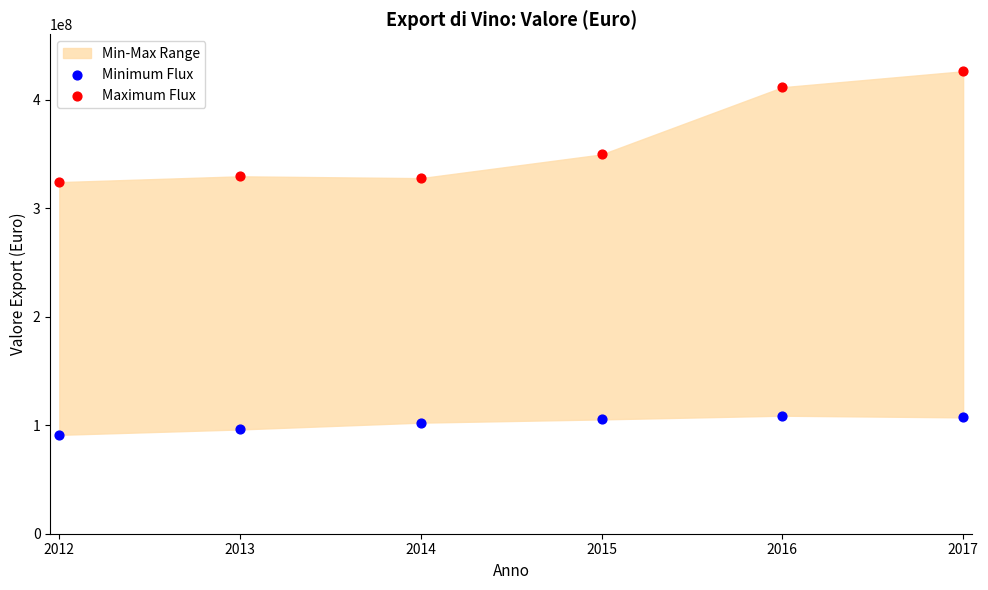

Across all data points, what is the range of Y values (max minus min)?

335066623